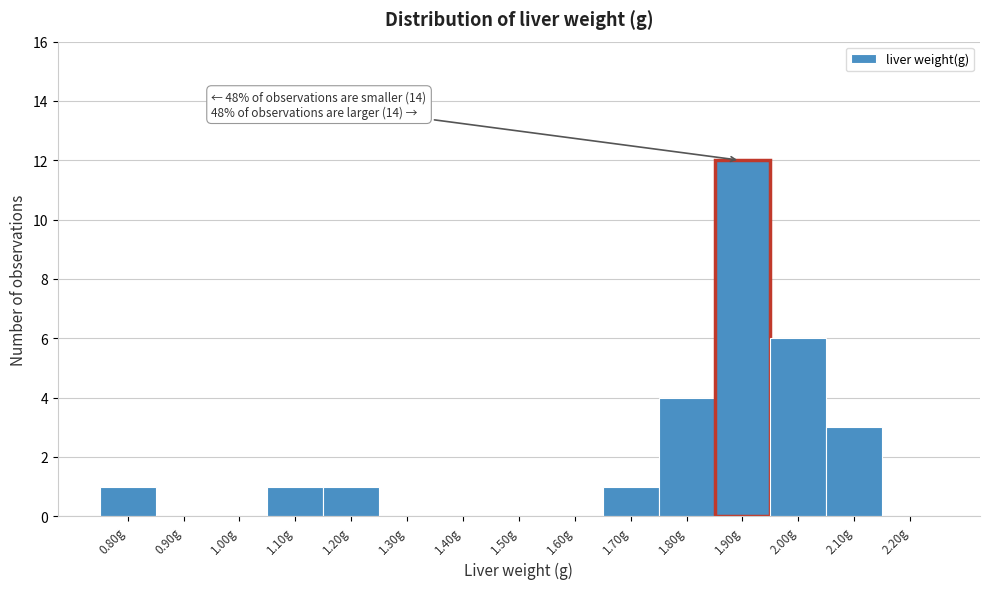

Reading right to left, extract all data points from this chart.

2.20g=0	2.10g=3	2.00g=6	1.90g=12	1.80g=4	1.70g=1	1.60g=0	1.50g=0	1.40g=0	1.30g=0	1.20g=1	1.10g=1	1.00g=0	0.90g=0	0.80g=1